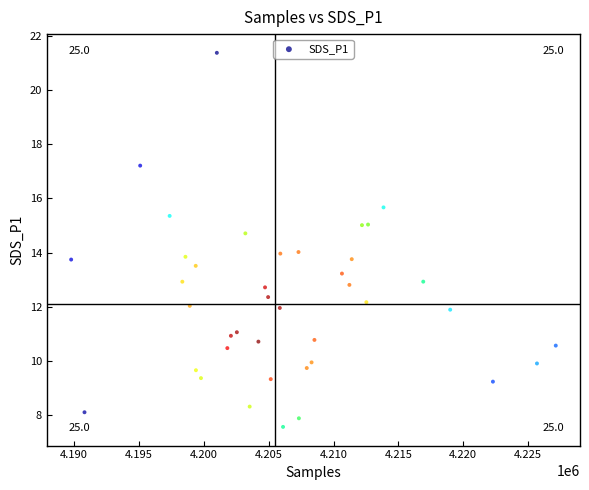

What is the range of Y values (max minus min)?

13.8